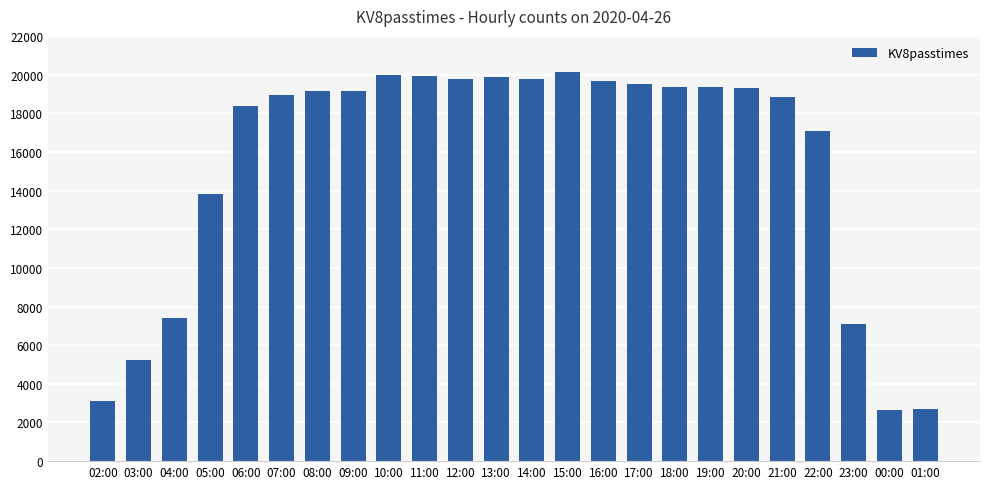

What is the smallest value displayed?

2639